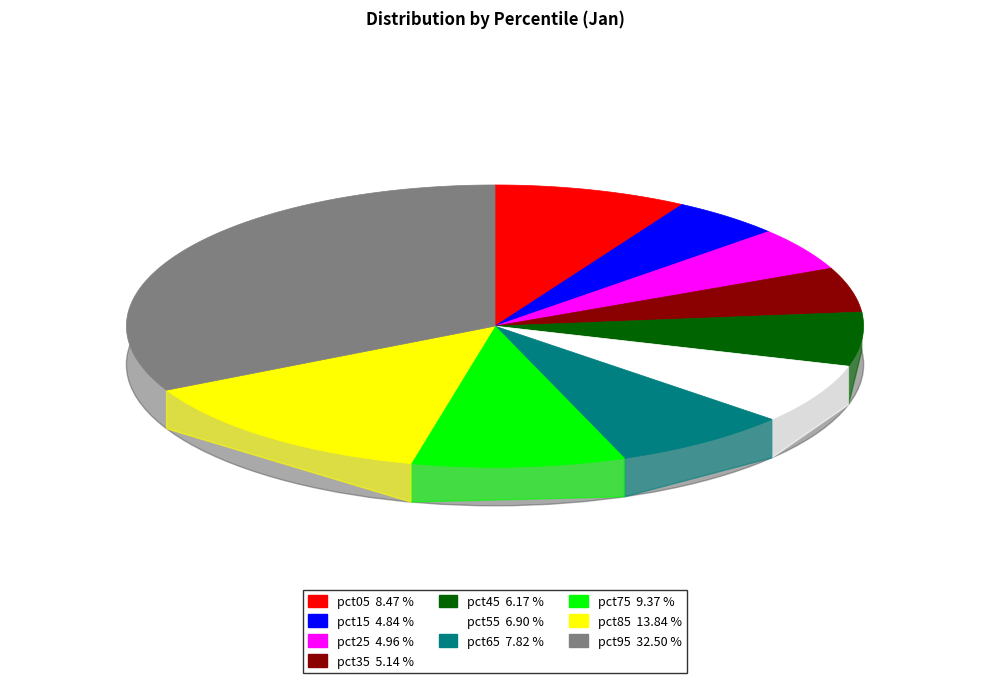

To the nearest percent, what is the average slice percentage?

10%